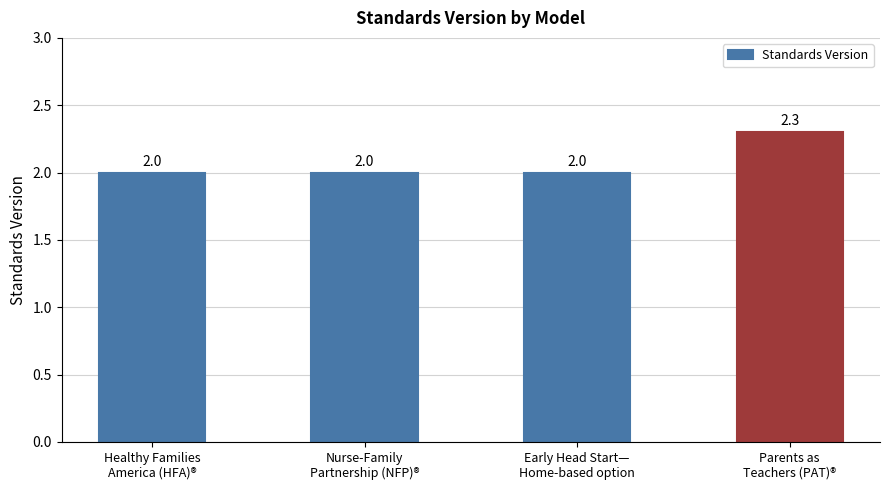

What is the approximate value at Early Head Start—
Home-based option?

2.0